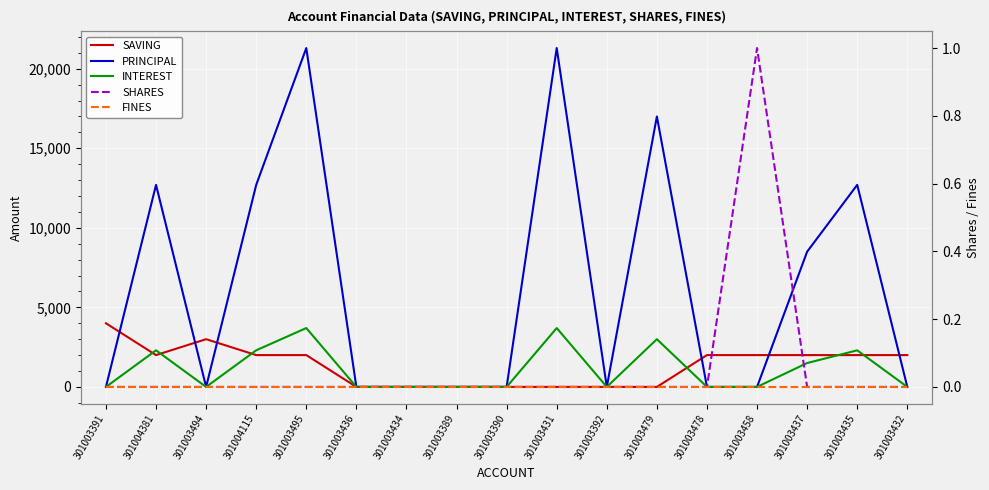

Between 301003431 and 301003437, which series saw the biggest shift?

PRINCIPAL